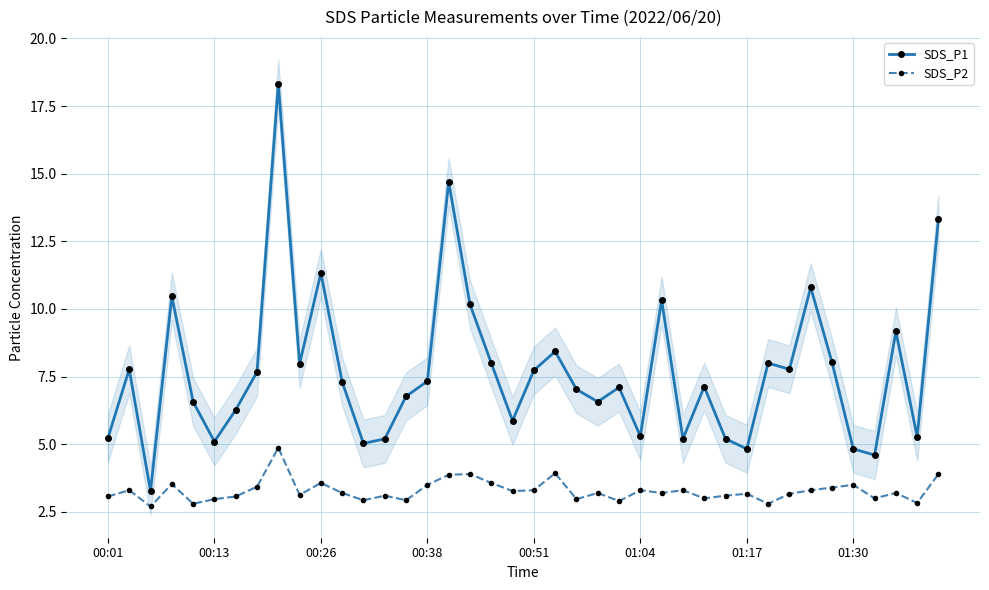

What is the lowest value of the SDS_P2 series?

2.7